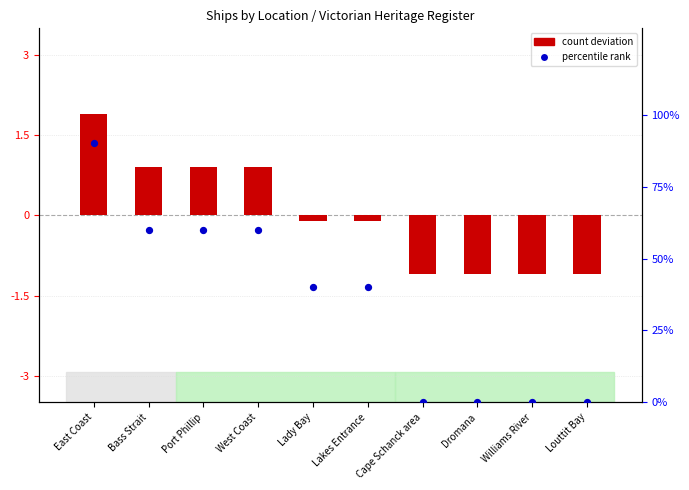

At which category is the sum across all series the highest?

East Coast